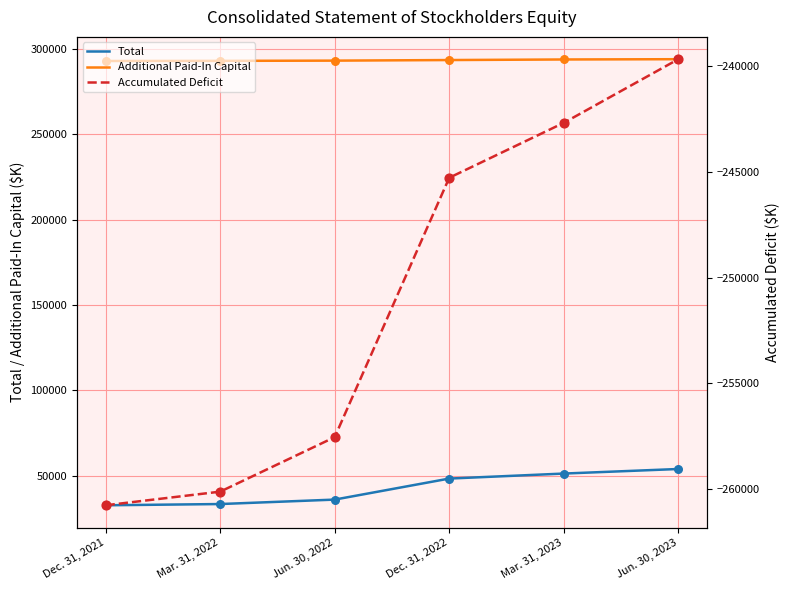

What are all the series names shown in the legend?

Total, Additional Paid-In Capital, Accumulated Deficit